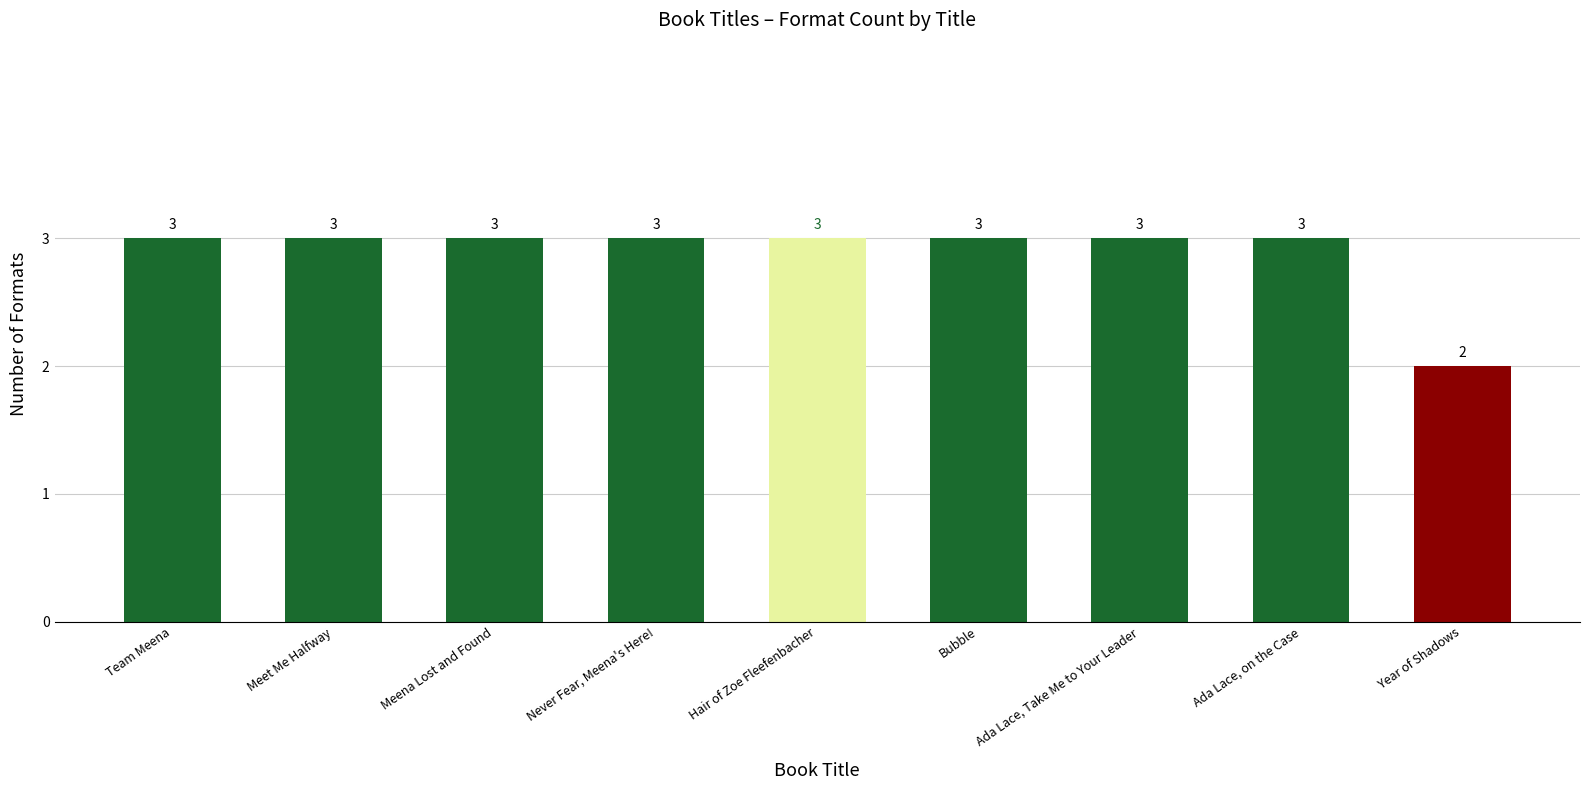

The chart shows a value of 3 at Bubble. True or false?

True